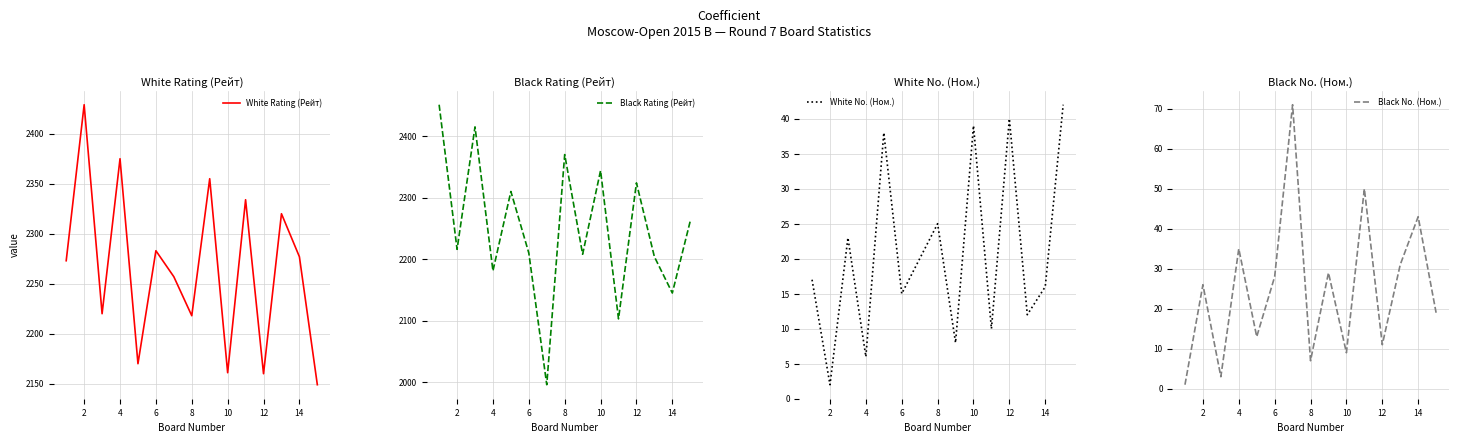

Reading right to left, extract all data points from this chart.

White Rating (Рейт): 2149	2277	2320	2160	2334	2161	2355	2218	2257	2283	2170	2375	2220	2429	2273
Black Rating (Рейт): 2262	2145	2204	2324	2103	2344	2208	2370	1996	2210	2310	2181	2415	2216	2451
White No. (Ном.): 42	16	12	40	10	39	8	25	20	15	38	6	23	2	17
Black No. (Ном.): 19	43	31	11	50	9	29	7	71	28	13	35	3	26	1